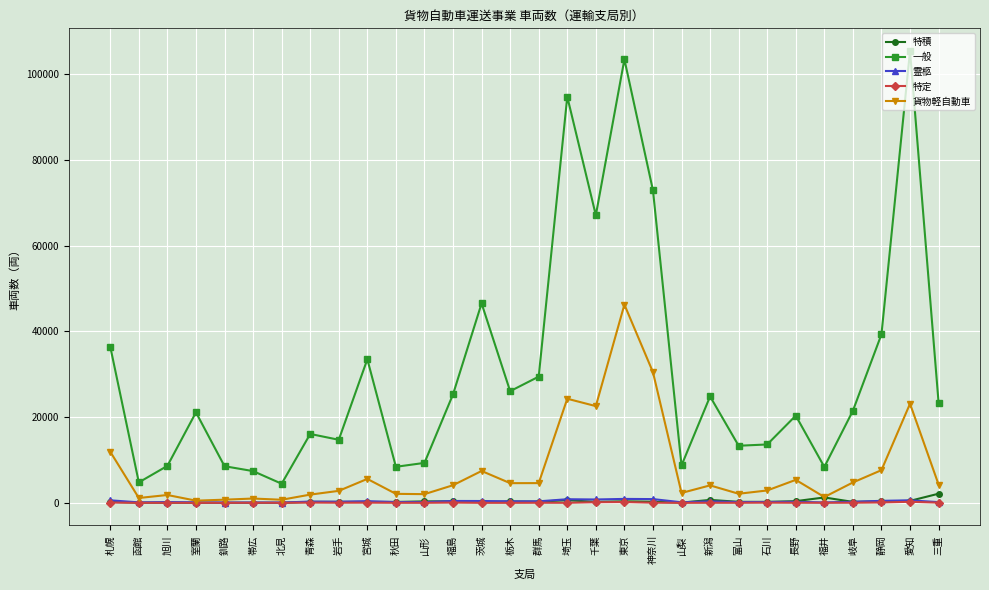

At which label is 貨物軽自動車 closest to 23369?

愛知